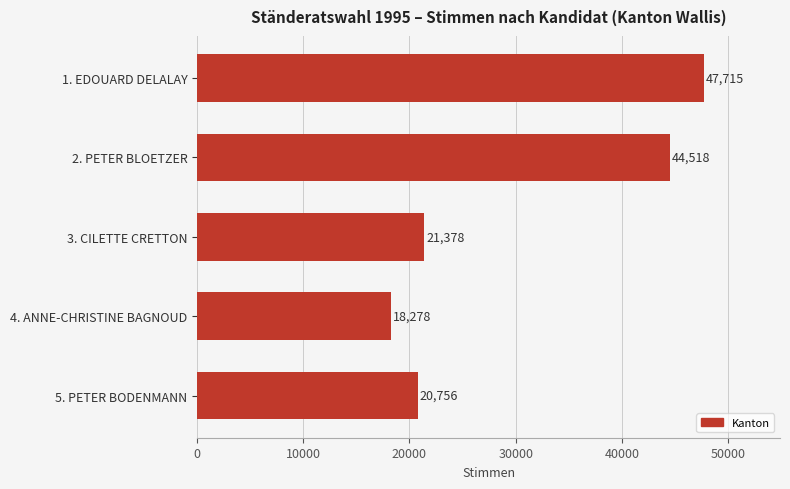

How many bars are there in total?

5